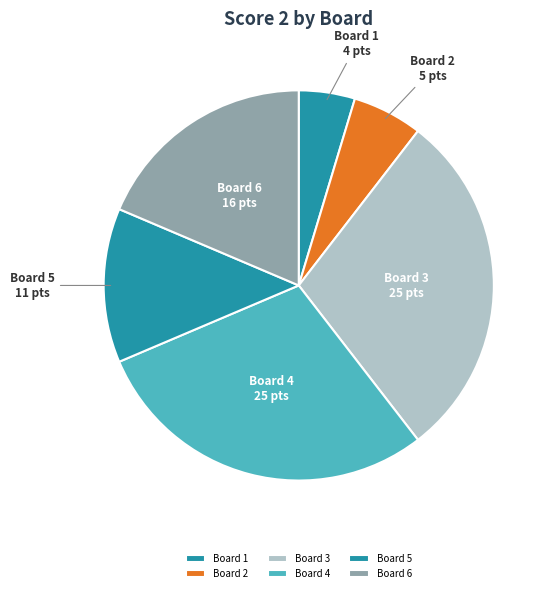

How many slices are in this pie chart?

6